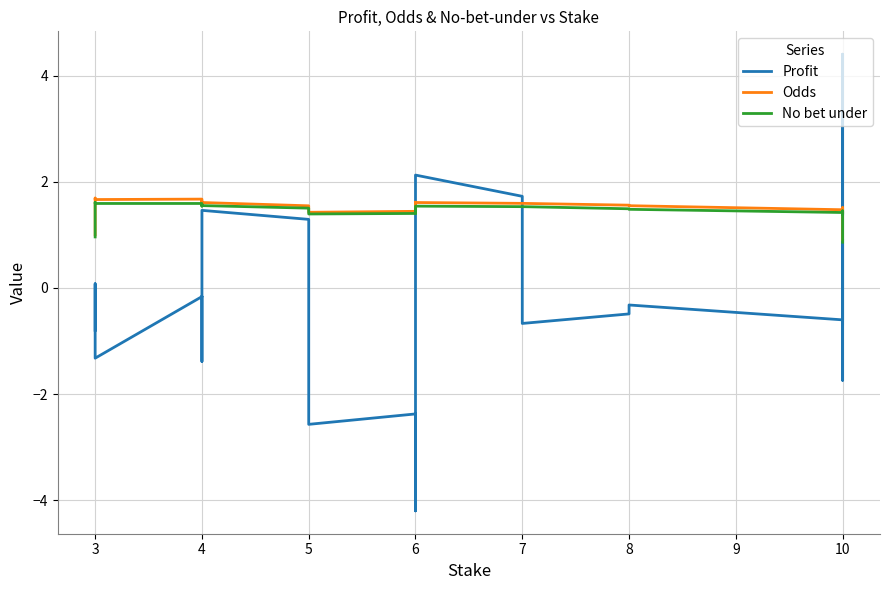

True or false: No bet under has more than 0 interior local peaks.

True